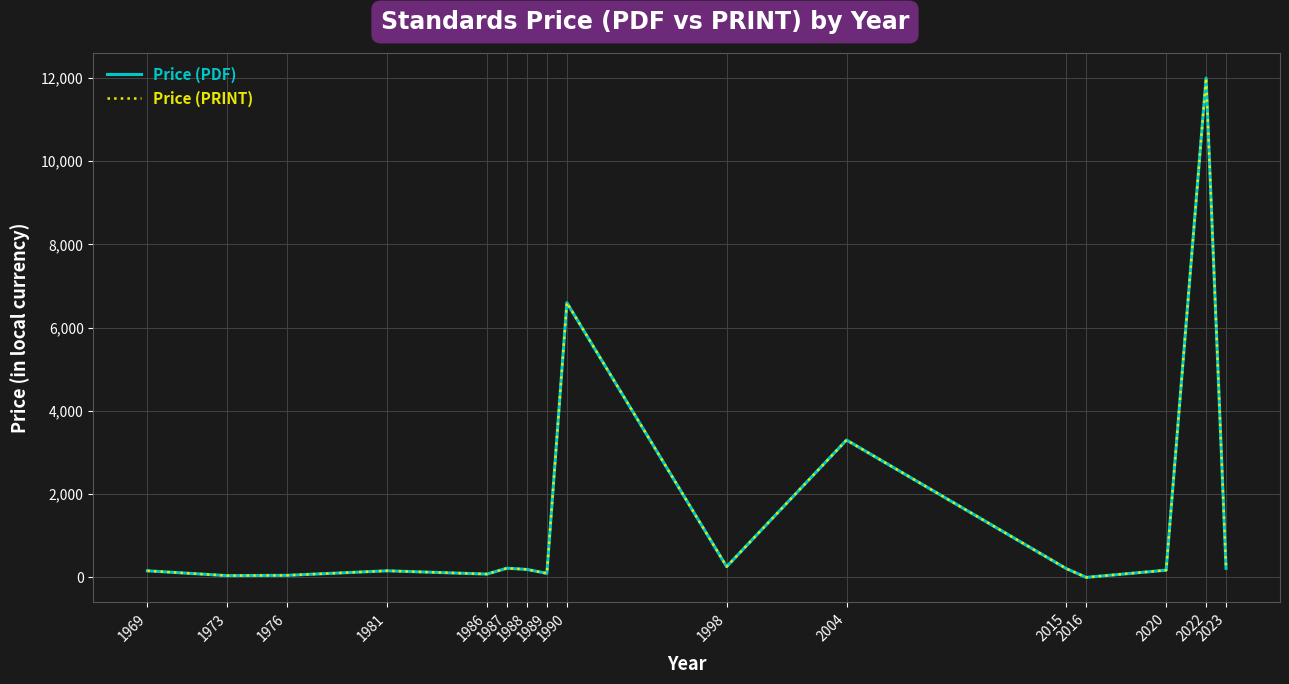

Where is the first local minimum for Price (PRINT)?

1973